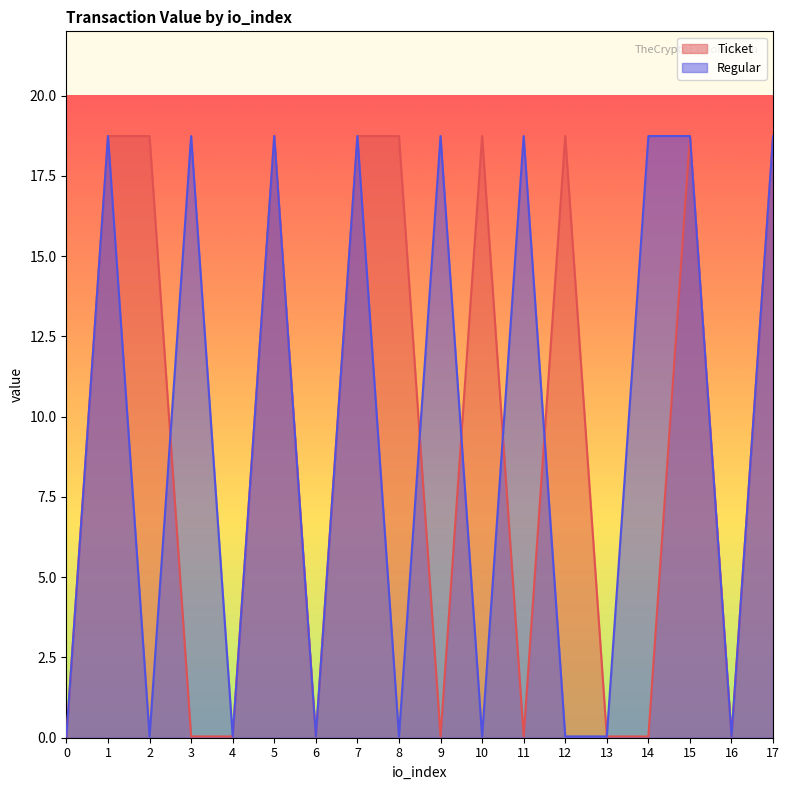

Between which two adjacent categories do Regular and Ticket first intersect?

2 and 3